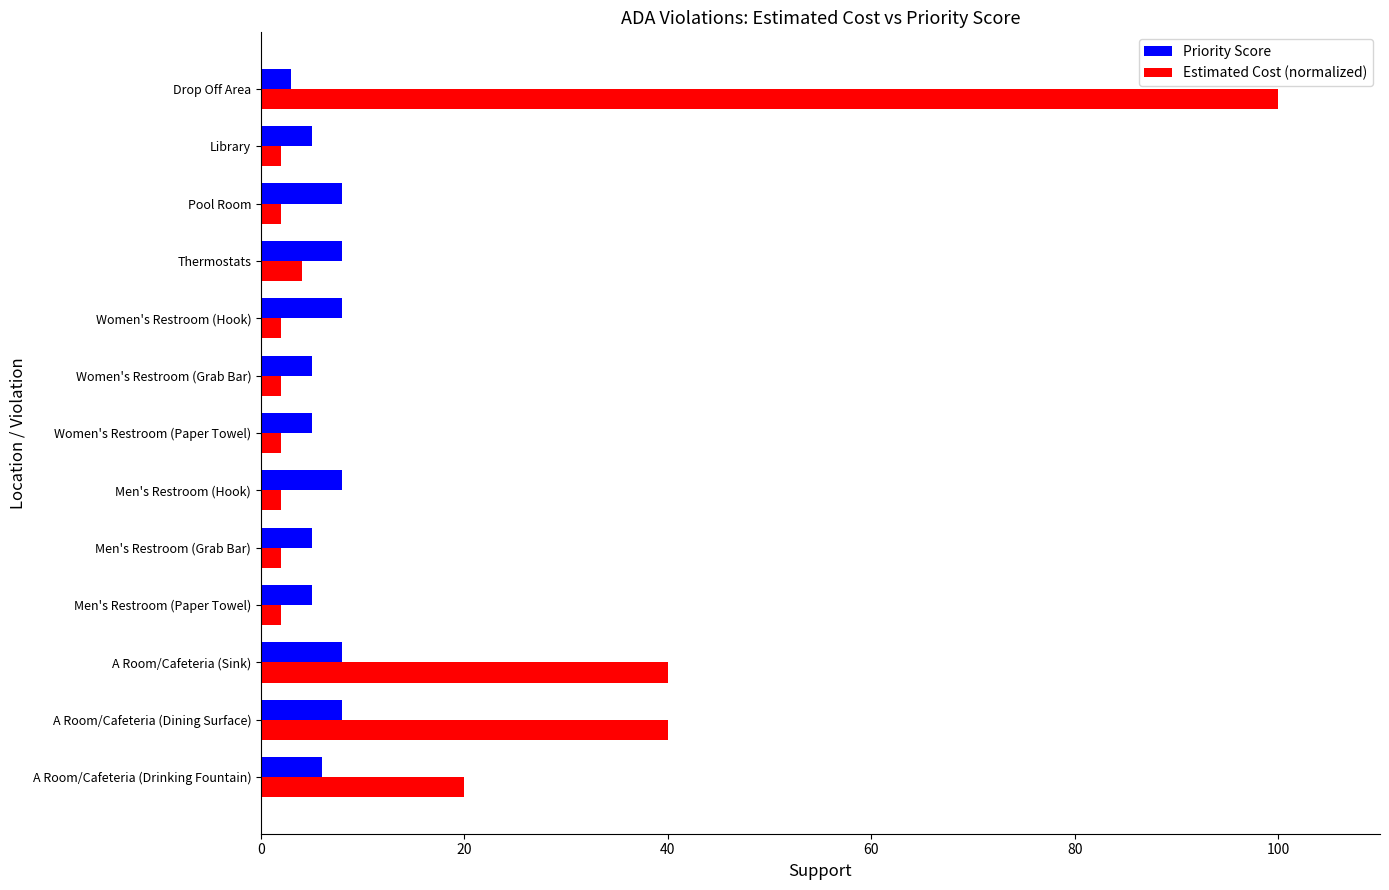

Which series has the largest range (max minus min)?

Estimated Cost (normalized)